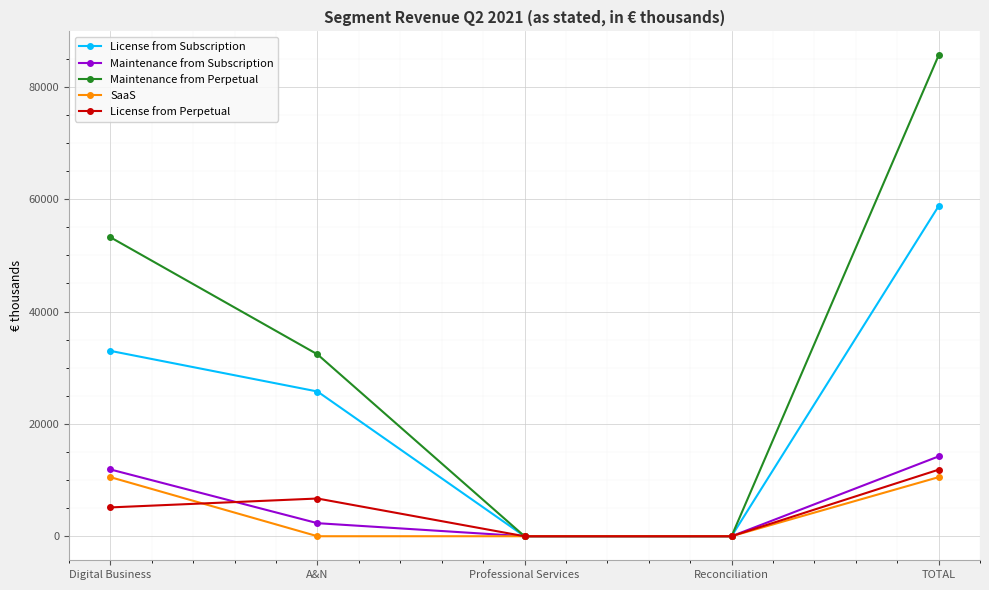

What is the difference between the second highest and minimum values in the License from Perpetual series?

6714